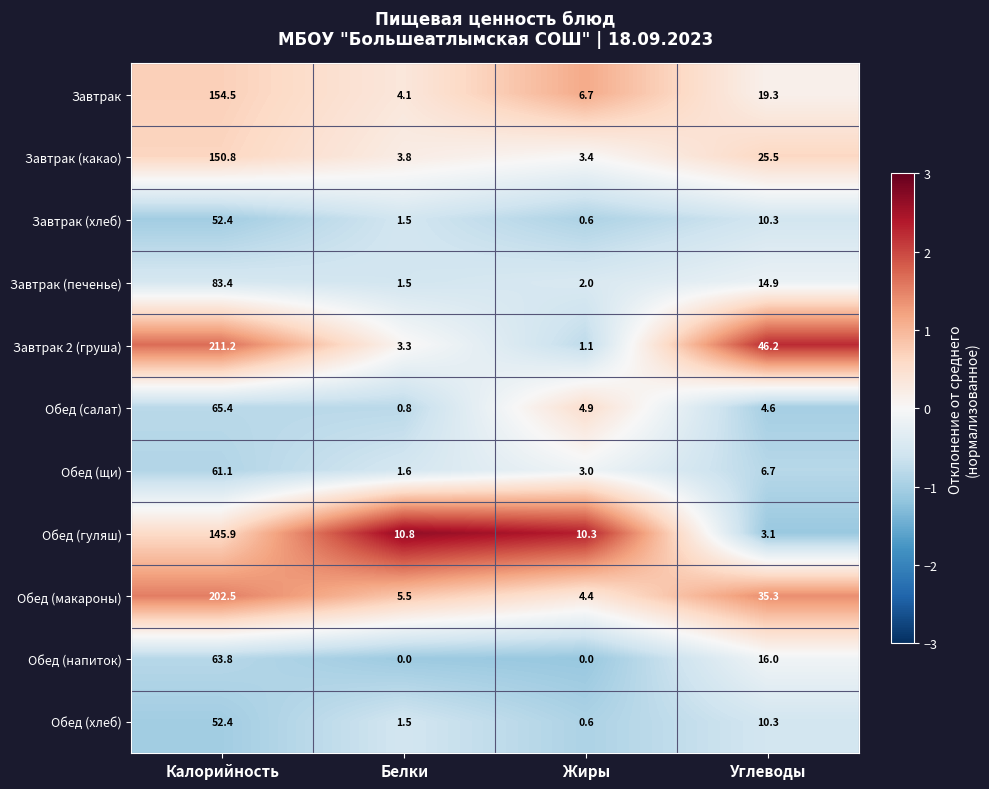

Which category has the highest value across all series?

Калорийность